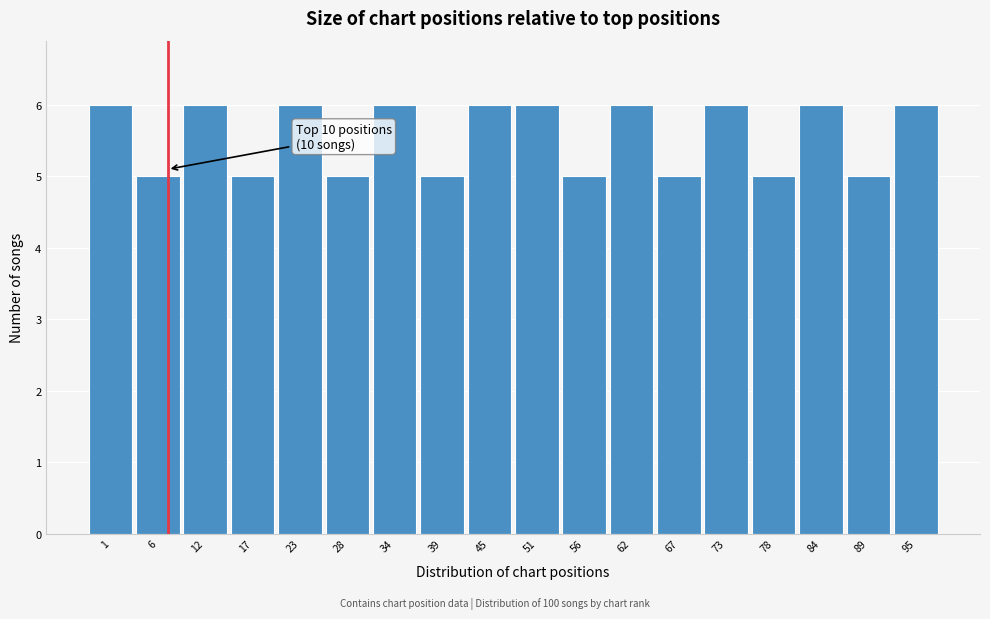

Reading left to right, list all the values displayed in this chart.

6	5	6	5	6	5	6	5	6	6	5	6	5	6	5	6	5	6